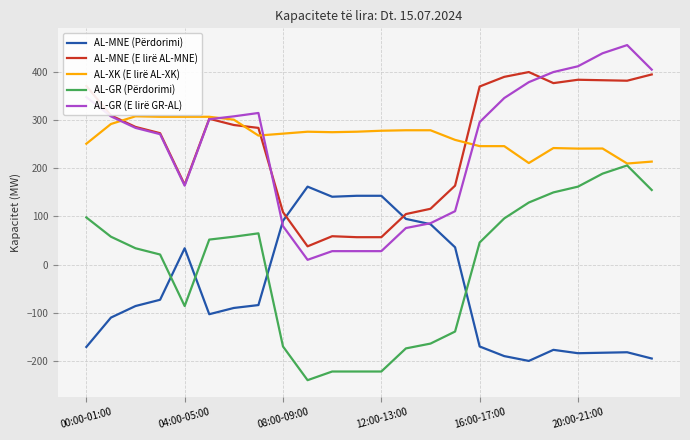

What is the lowest value of the AL-GR (Përdorimi) series?

-240.0